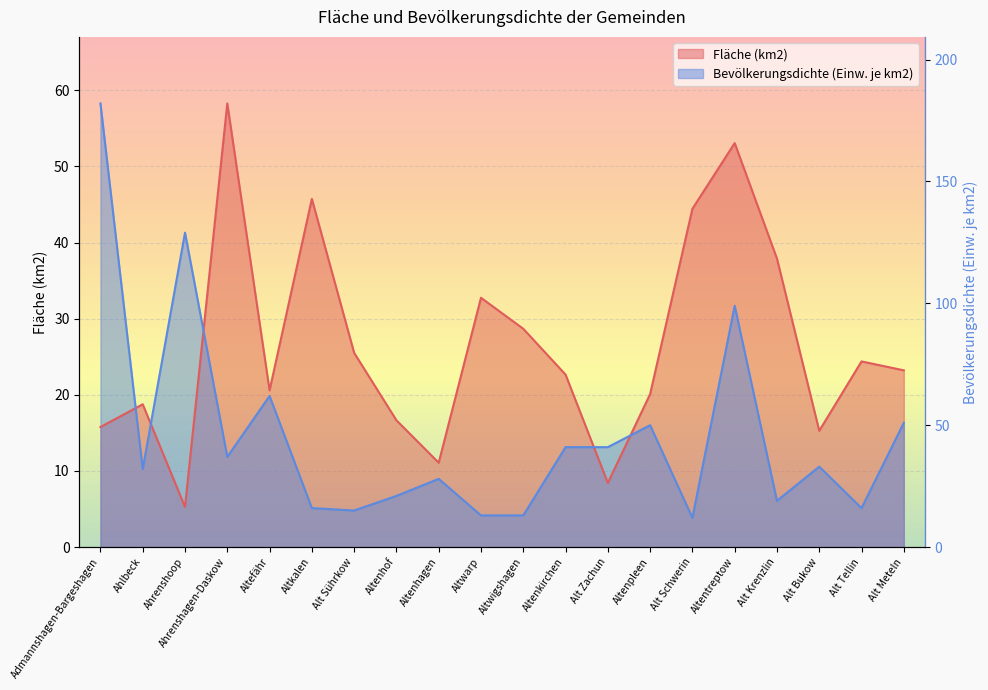

What is the difference between the second highest and second lowest values in the Fläche (km2) series?

44.6